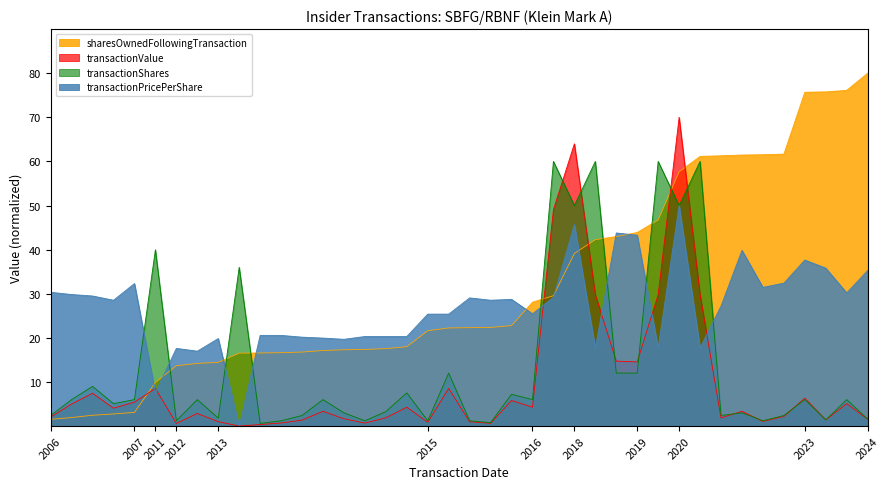

At which category does the chart reach its peak across all series?

2024-02-29